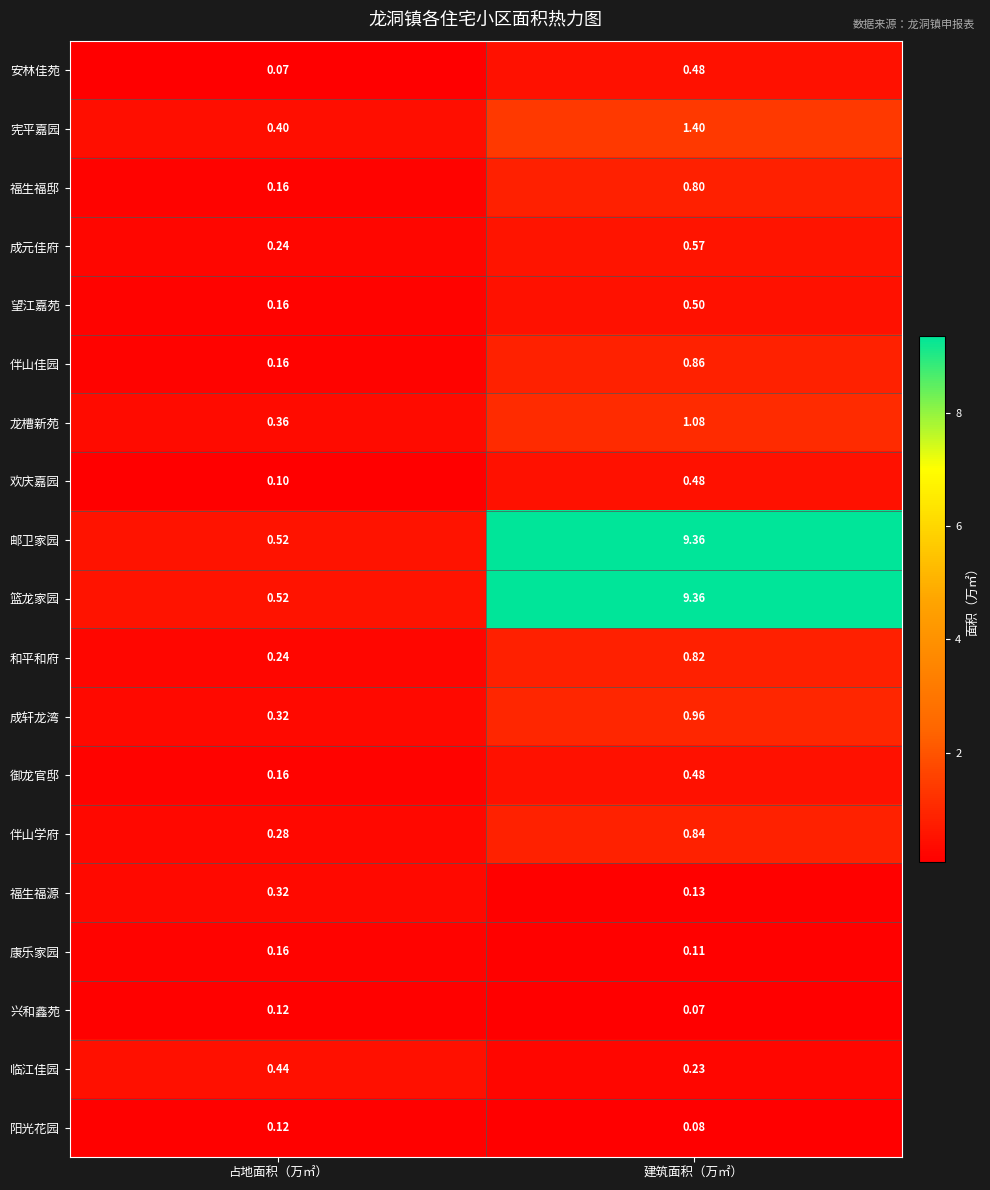

At how many categories does at least one series exceed 1?

1